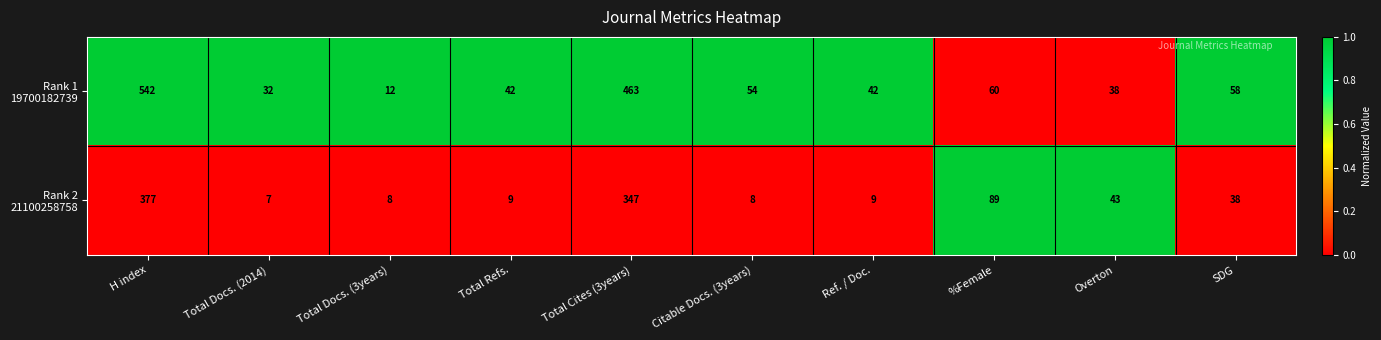

Count the number of categories in the chart.

10